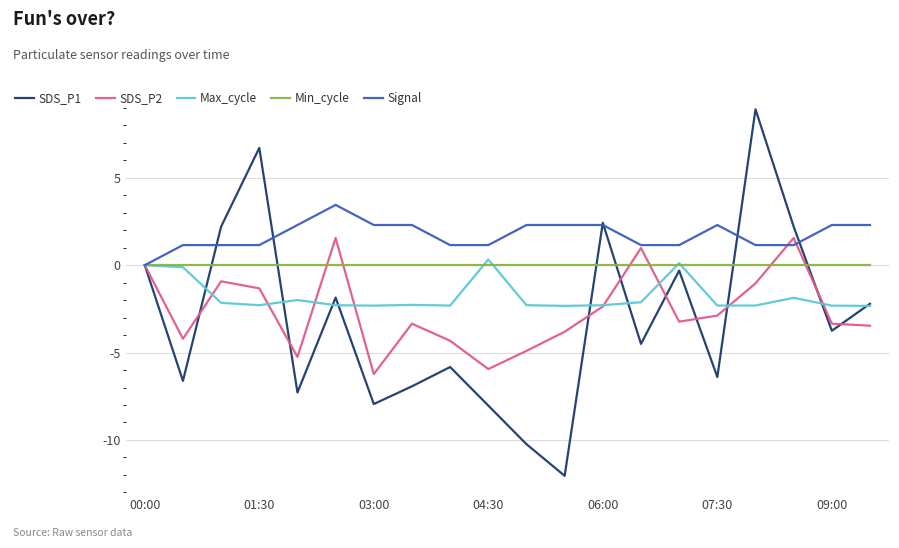

Which series has the largest total across all categories?

Signal